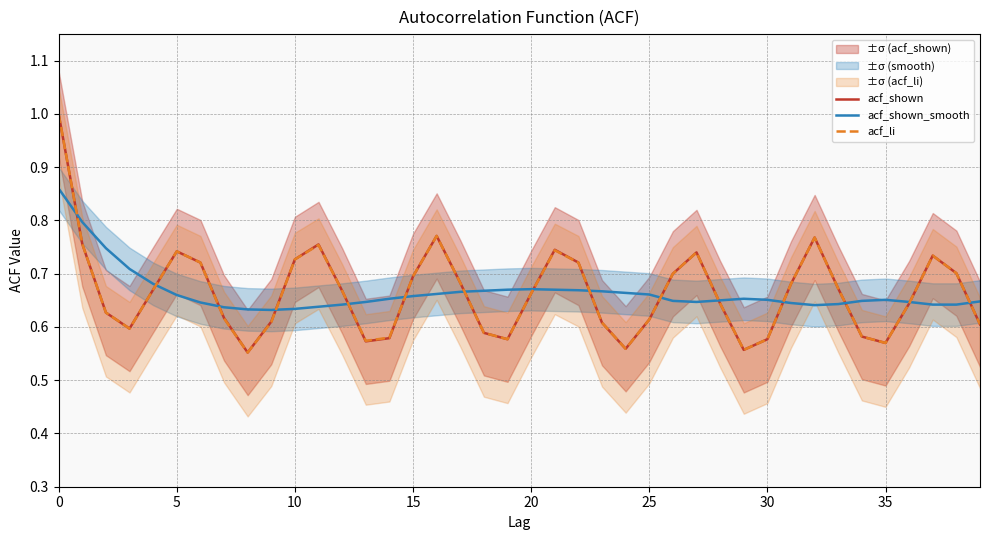

List the series in order of their overall mean, lowest first.

acf_li, acf_shown, acf_shown_smooth